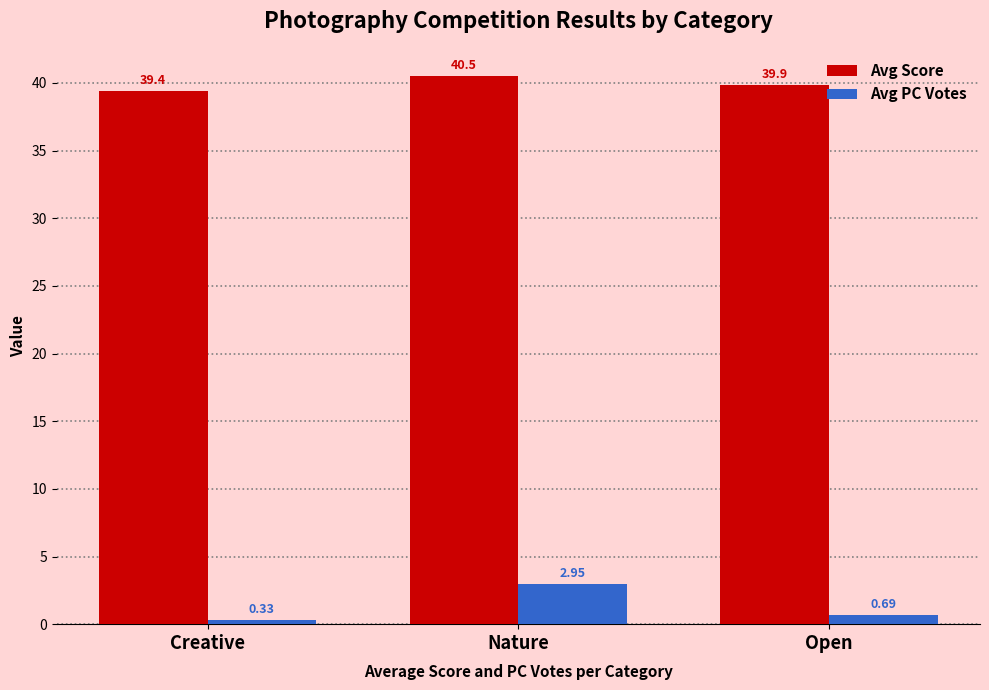

Rank the categories by Avg Score value from lowest to highest.

Creative, Open, Nature